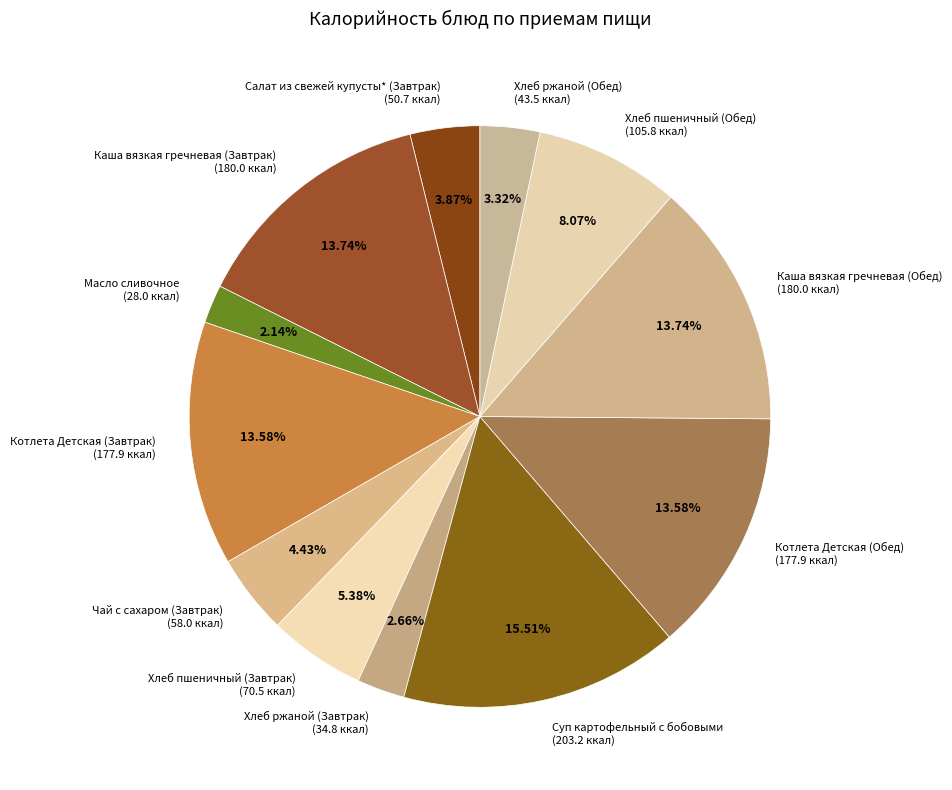

Which slice is the largest?

Суп картофельный с бобовыми